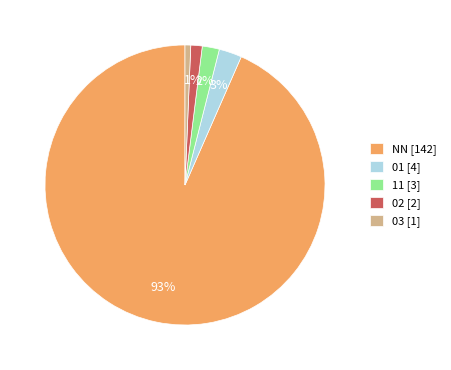

Do 03 [1] and 11 [3] together represent more than half of the pie?

No